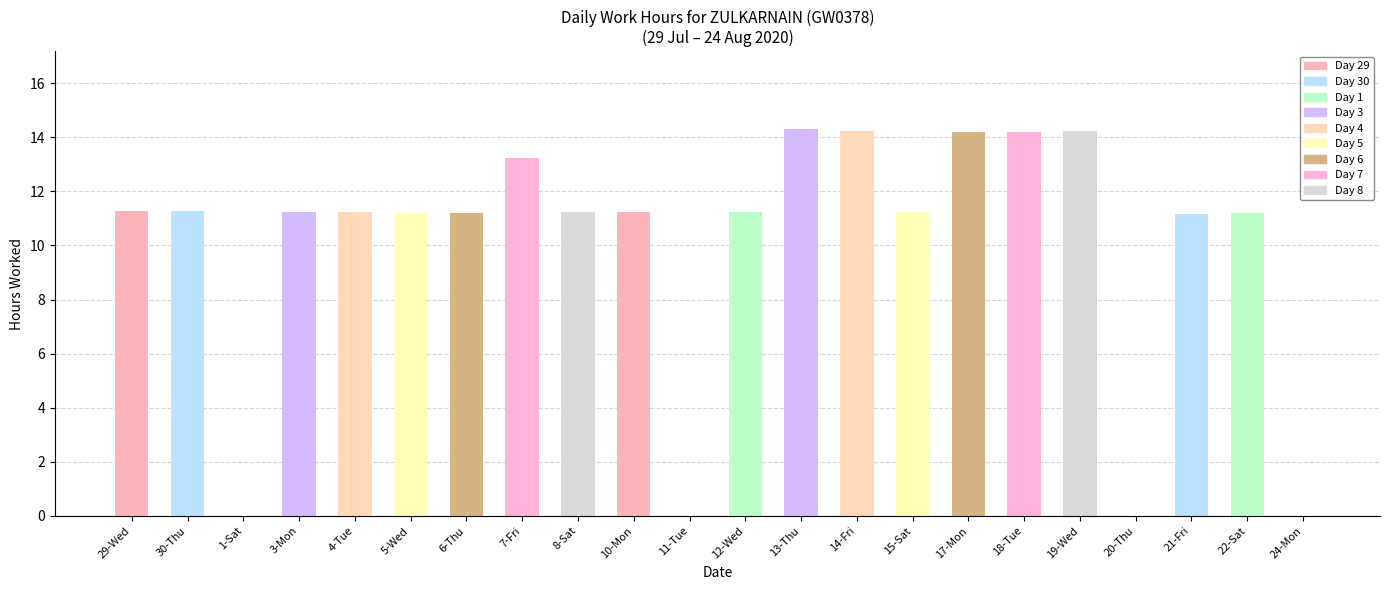

What is the sum of all values?

219.2